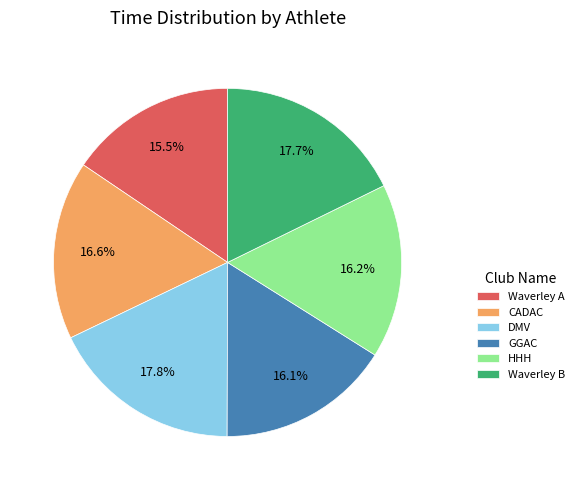

Combined, do HHH and Waverley B account for over 50%?

No